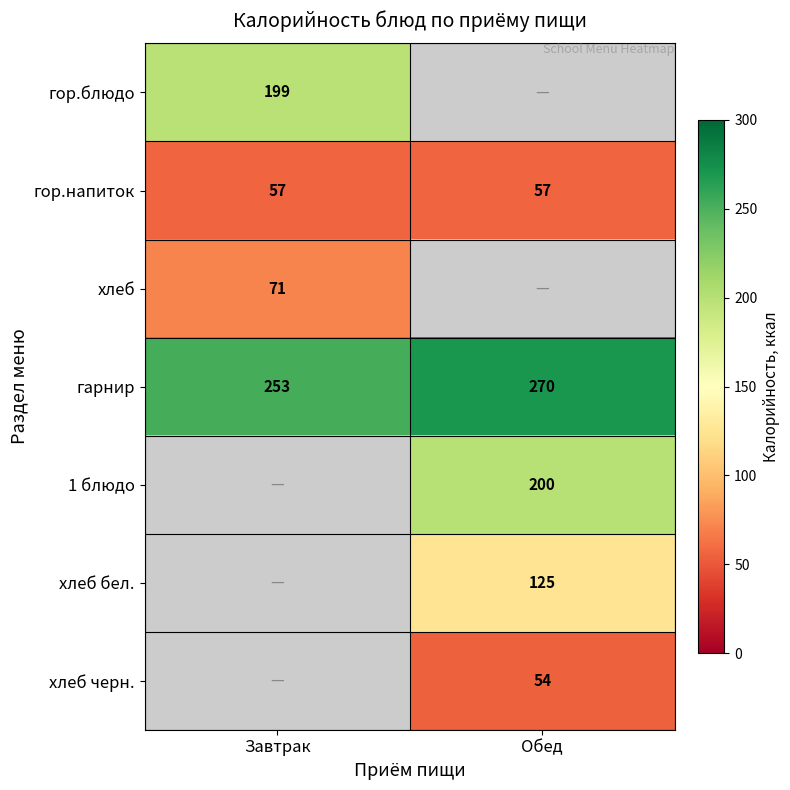

At which label does гарнир reach its minimum?

Завтрак